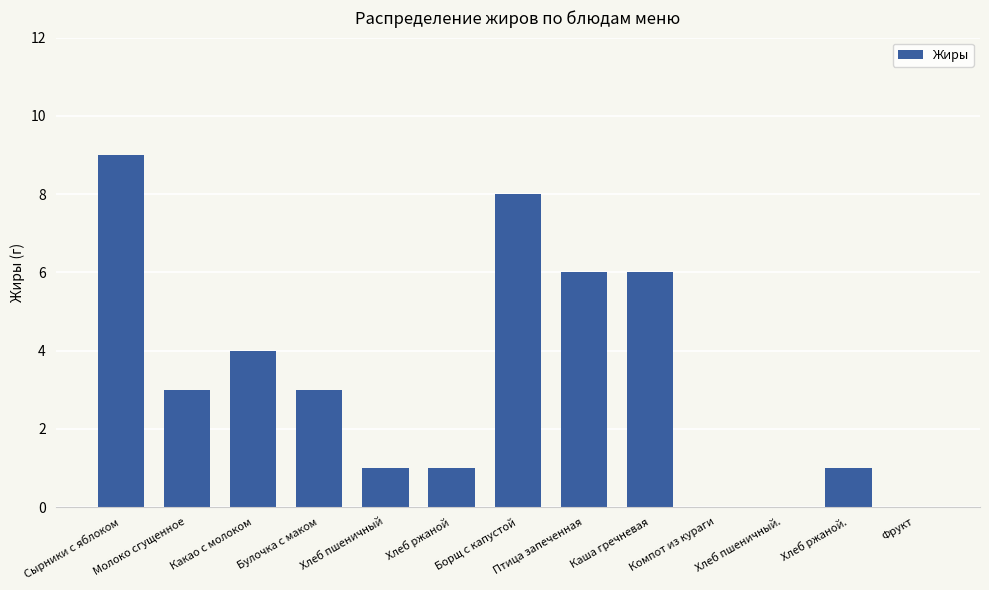

Are the bars horizontal?

No